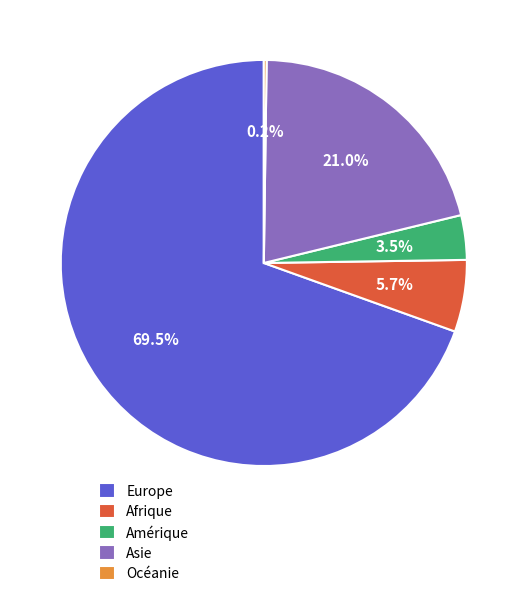

Does Europe account for over 50% of the chart?

Yes